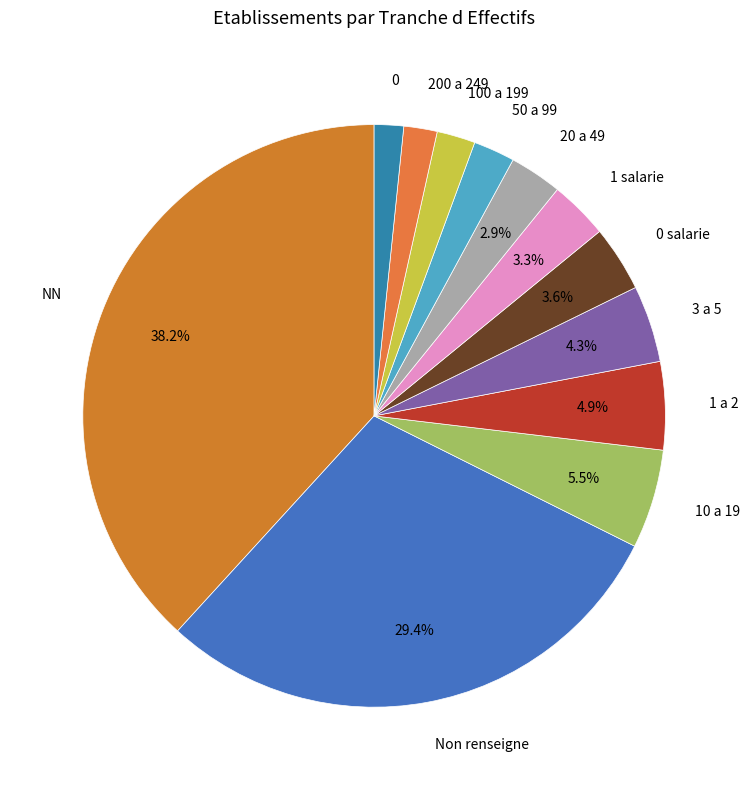

Count the number of slices in the pie.

12